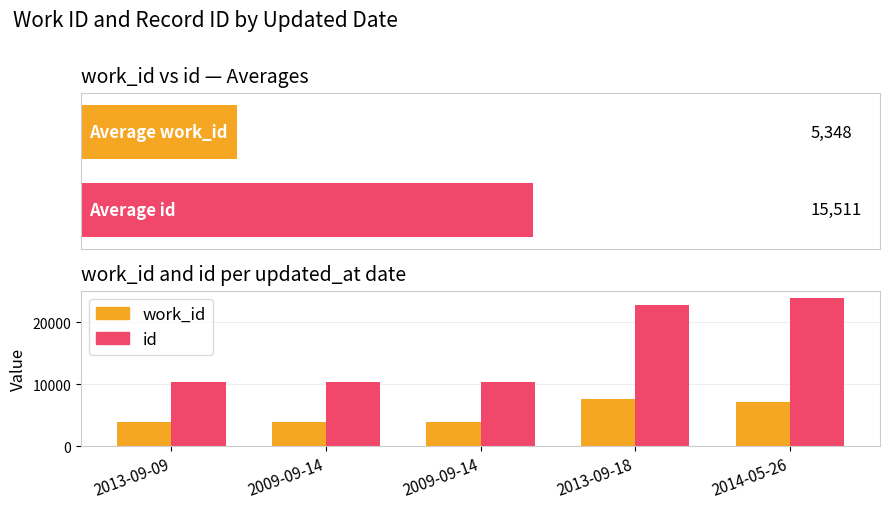

Is it true that work_id equals 3704 at 2013-09-18?

False